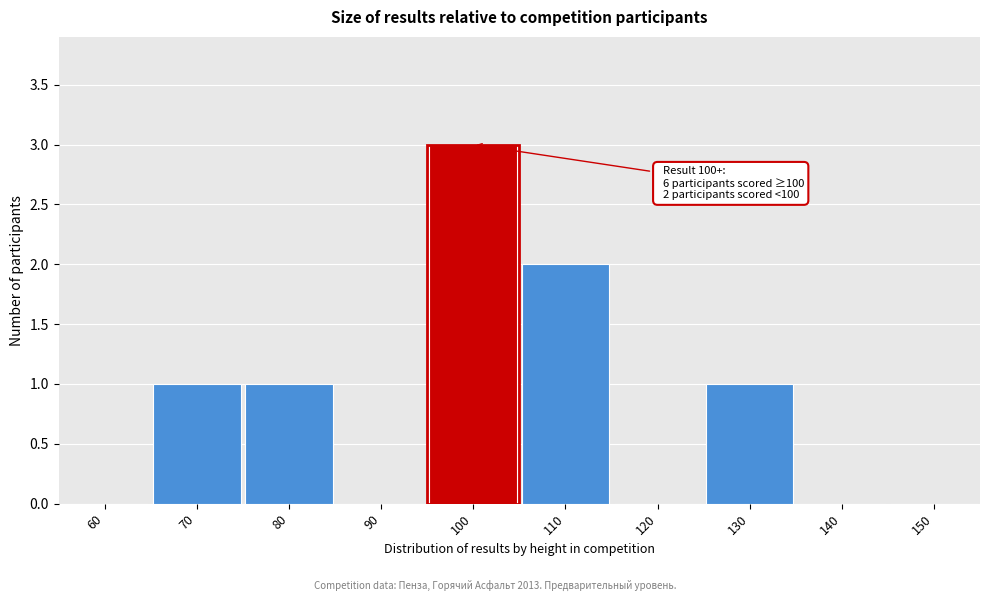

Reading right to left, transcribe all the data shown in this chart.

150=0	140=0	130=1	120=0	110=2	100=3	90=0	80=1	70=1	60=0